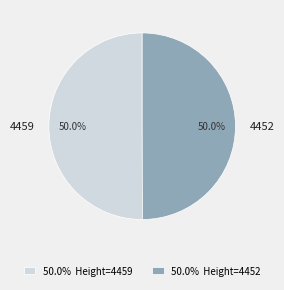

True or false: 4459 accounts for 50% of the total.

True